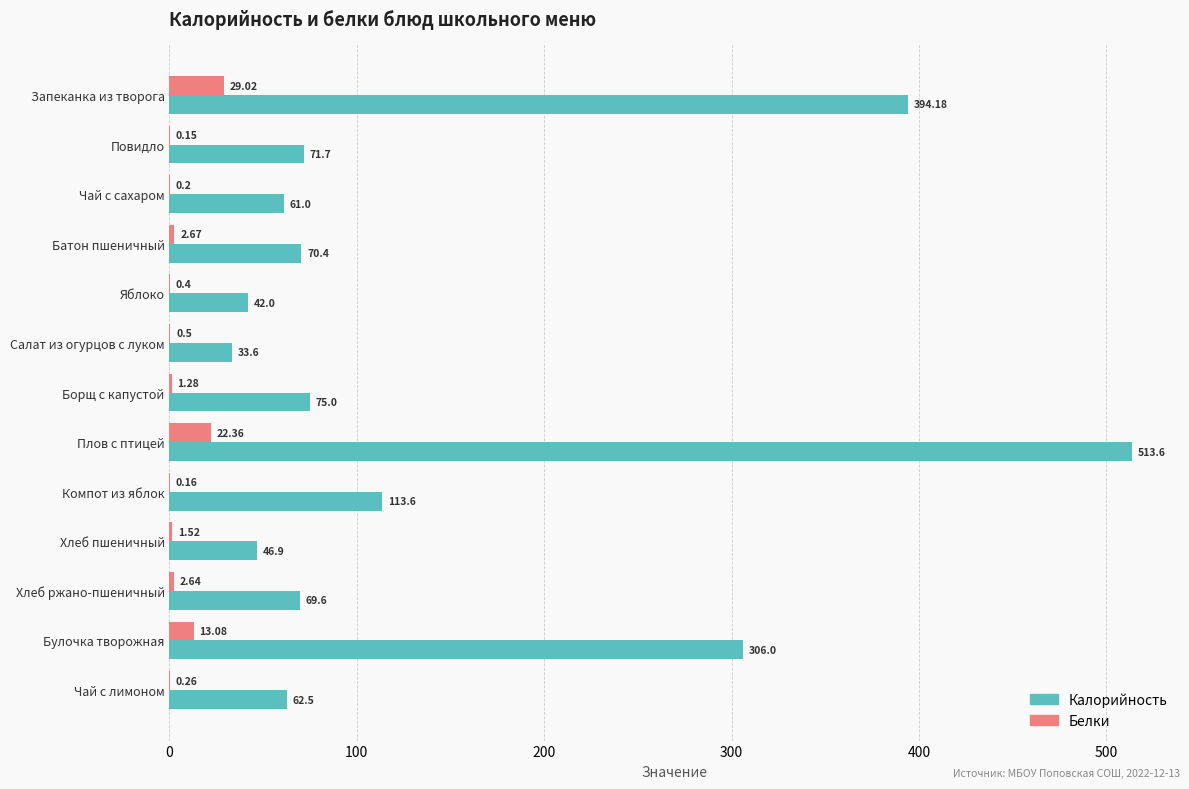

What is the total value across all series at Хлеб ржано-пшеничный?

72.2